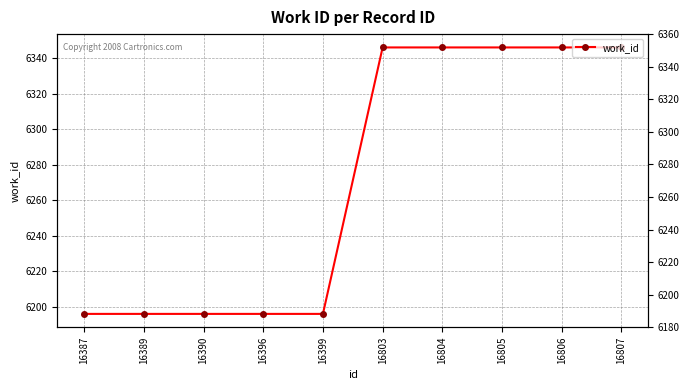

Reading right to left, transcribe all the data shown in this chart.

6346	6346	6346	6346	6346	6196	6196	6196	6196	6196